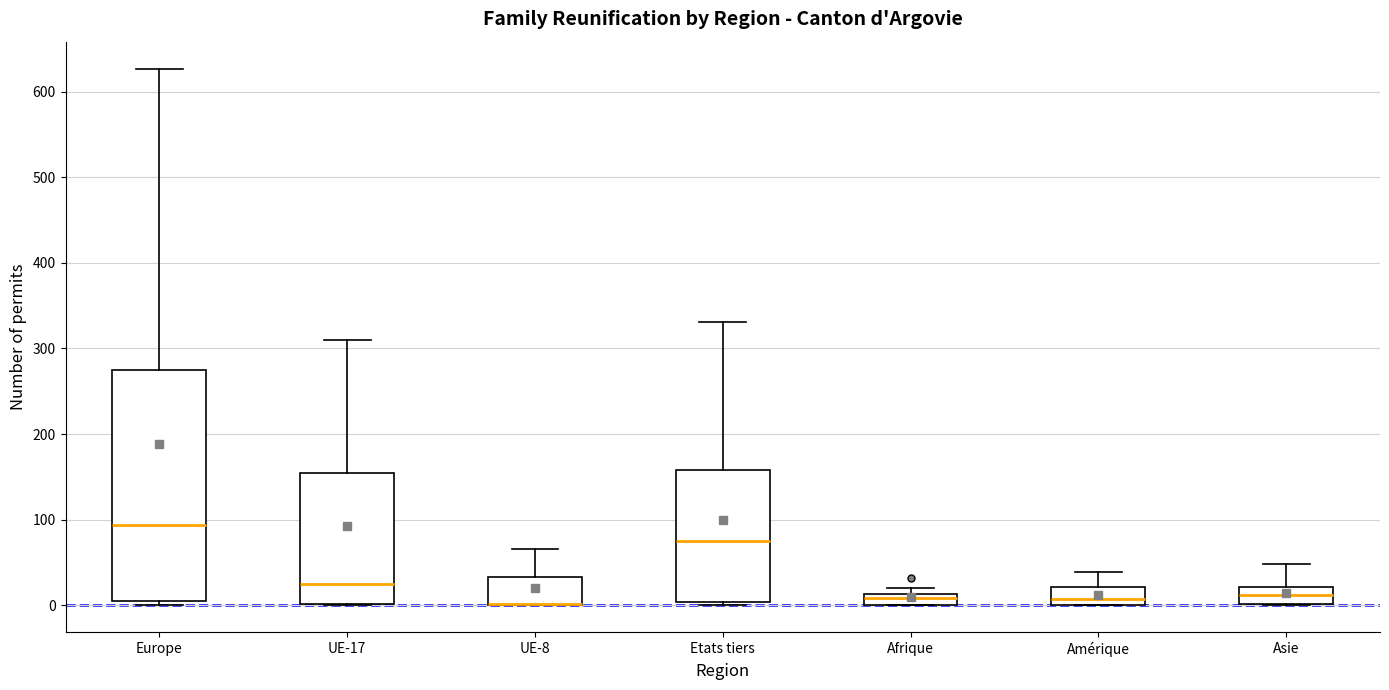

Which box is the tallest, from its lower edge to its upper edge?

Europe